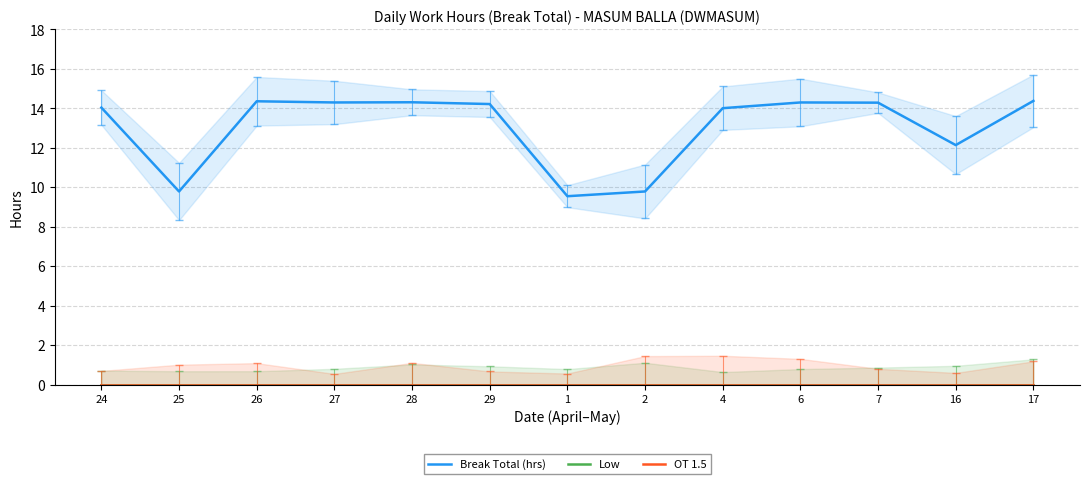

What is the sum of all Break Total (hrs) values?

169.5